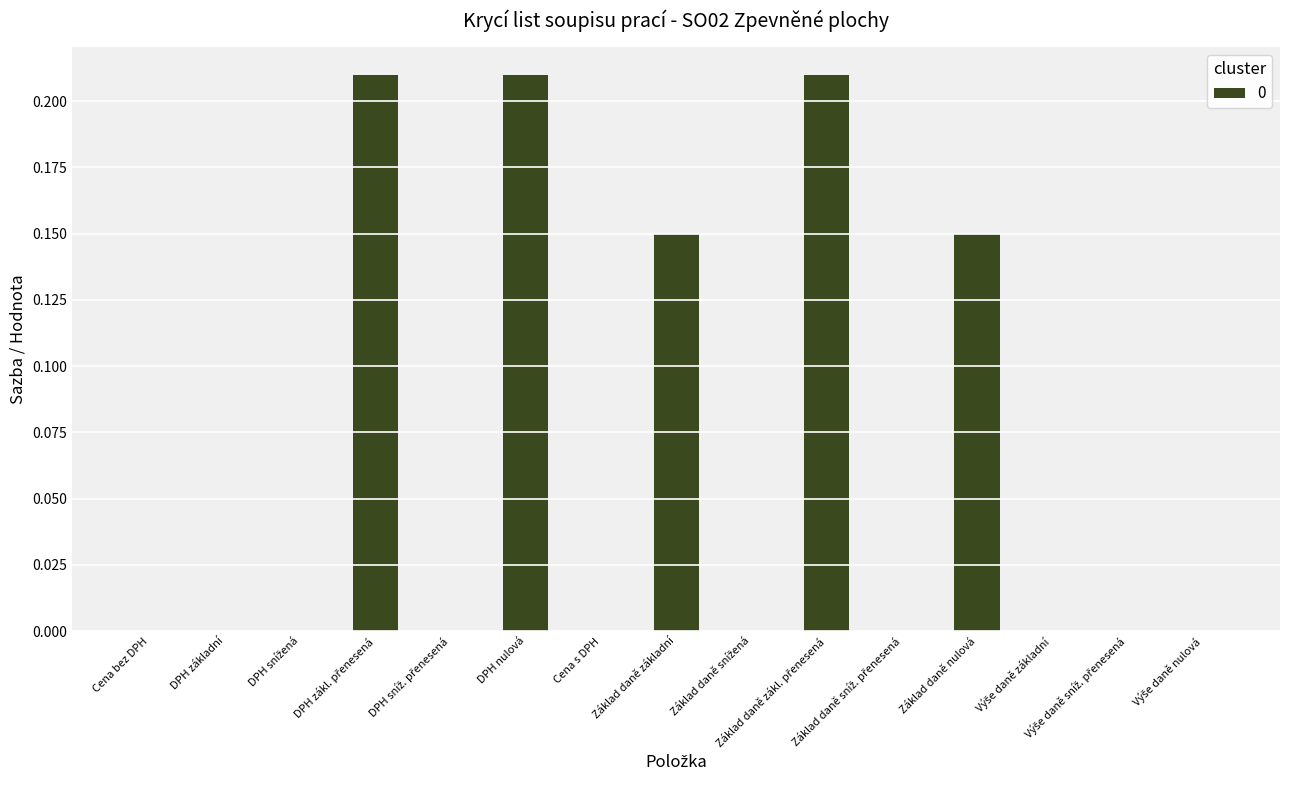

What is the sum of all values?

0.9